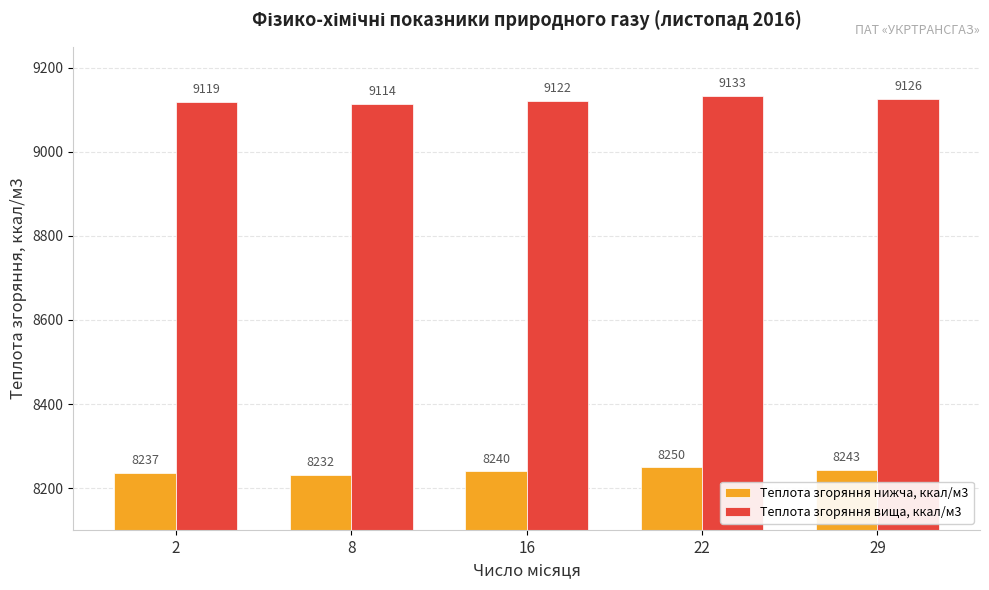

At which label is Теплота згоряння нижча, ккал/м3 closest to 8241?

16